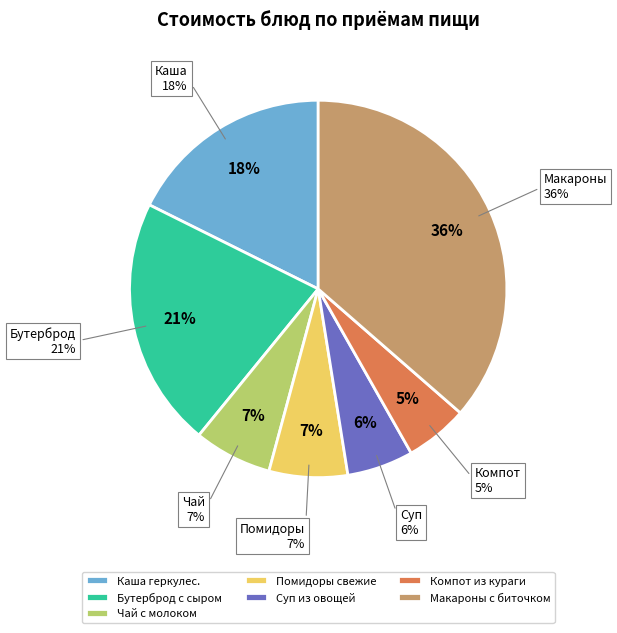

Combined, what portion of the pie is Суп из овощей со сметаной and Бутерброд с сыром и маслом?

27.1%